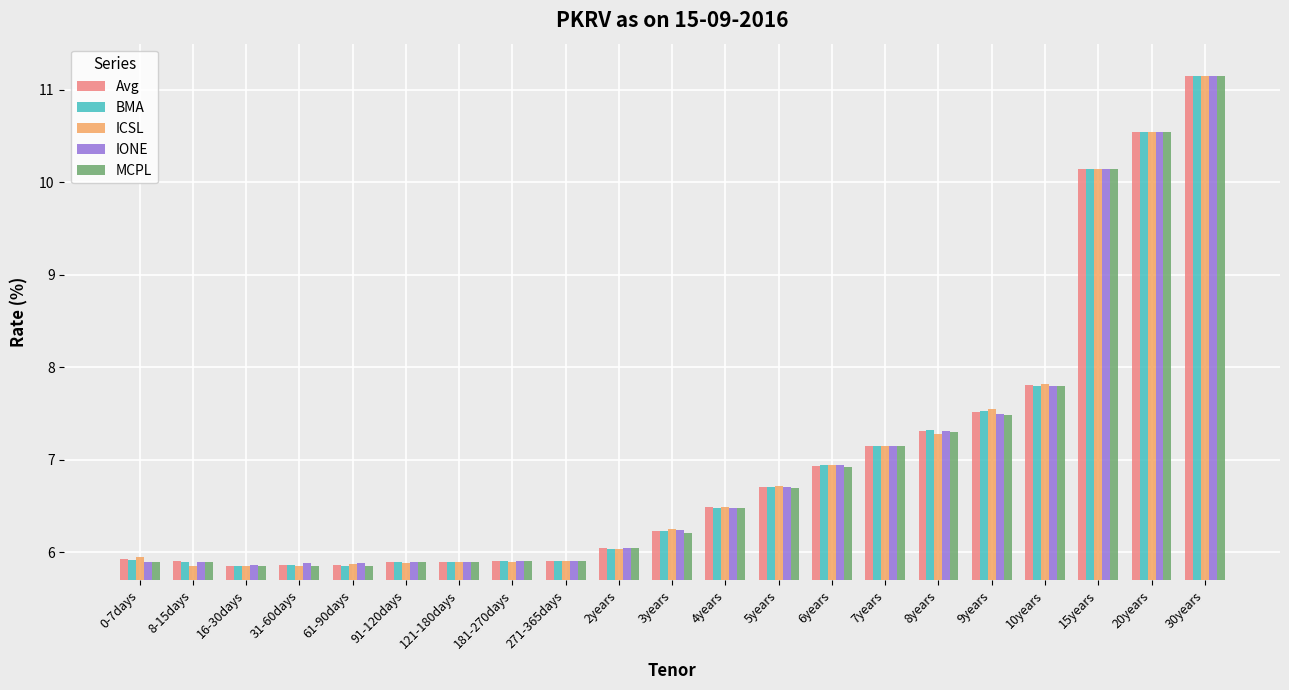

How many data points in BMA are less than 6?

9